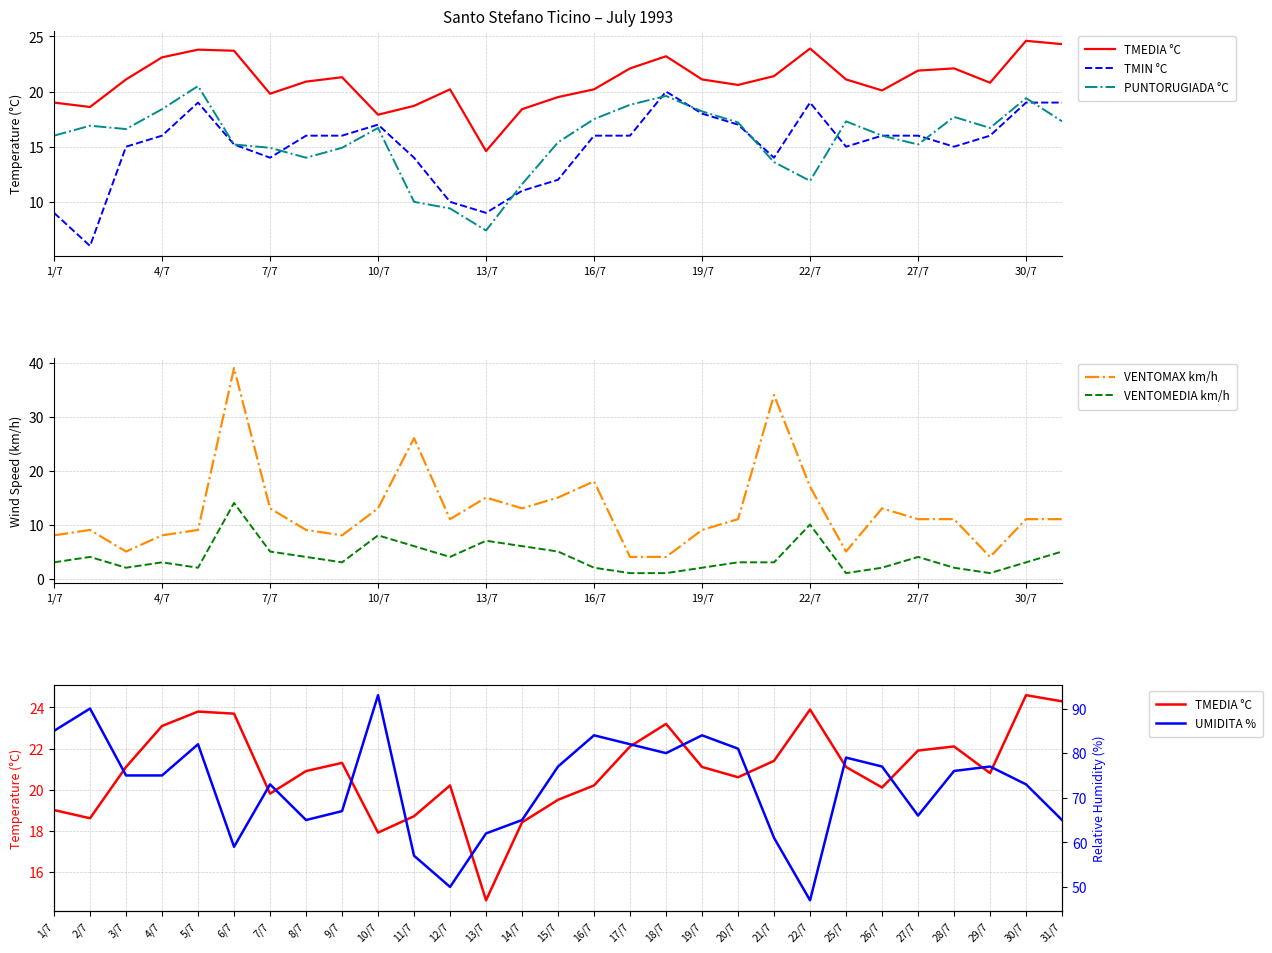

How many interior local peaks does the TMIN °C series have?

4